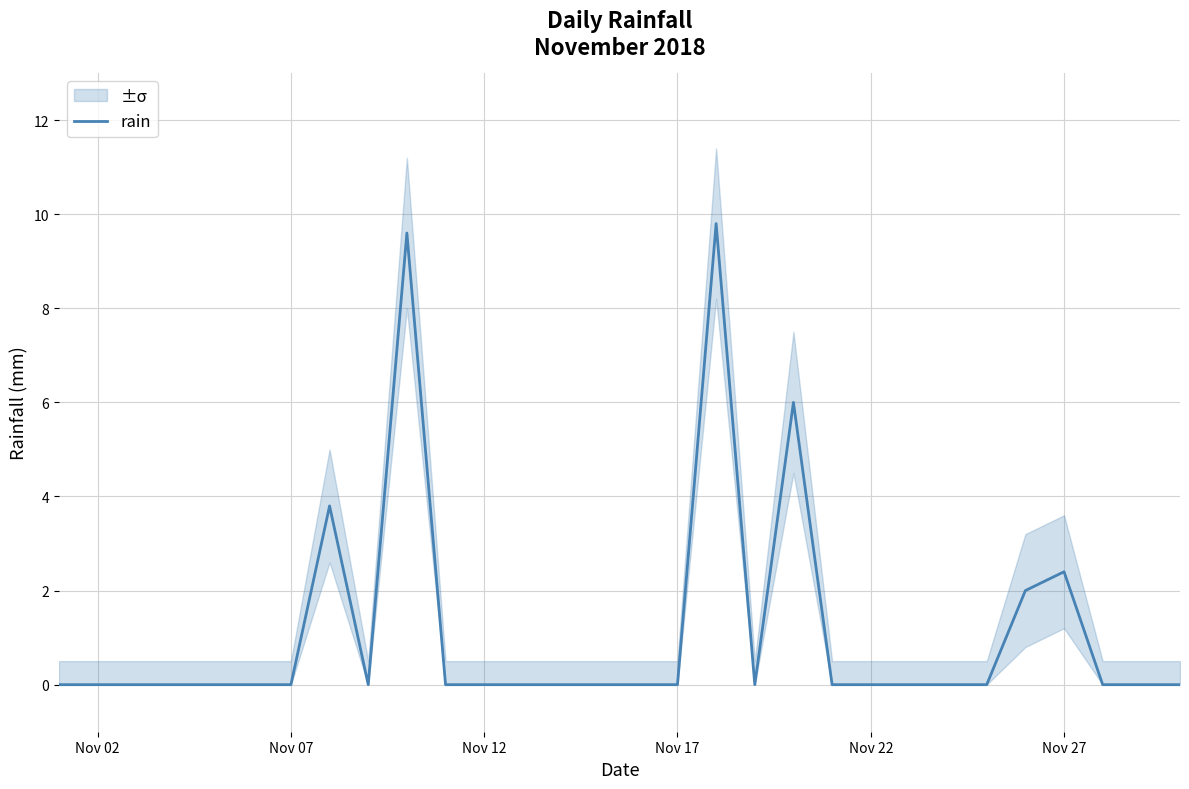

What is the highest value of the rain series?

9.8